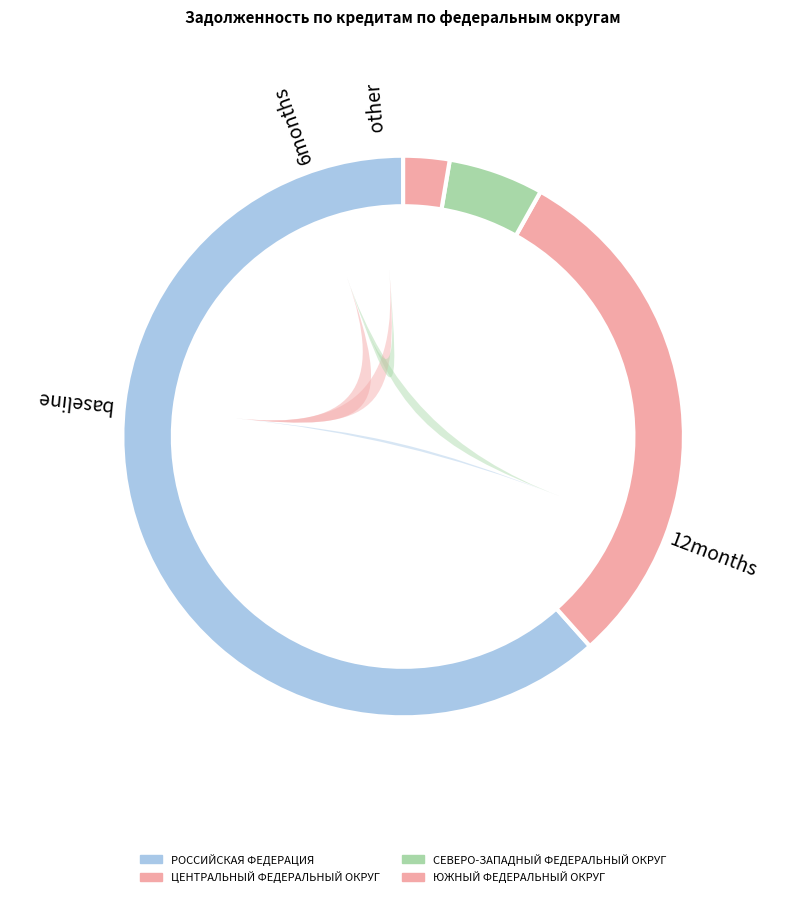

Which has a higher value, ЦЕНТРАЛЬНЫЙ ФЕДЕРАЛЬНЫЙ ОКРУГ or РОССИЙСКАЯ ФЕДЕРАЦИЯ?

РОССИЙСКАЯ ФЕДЕРАЦИЯ